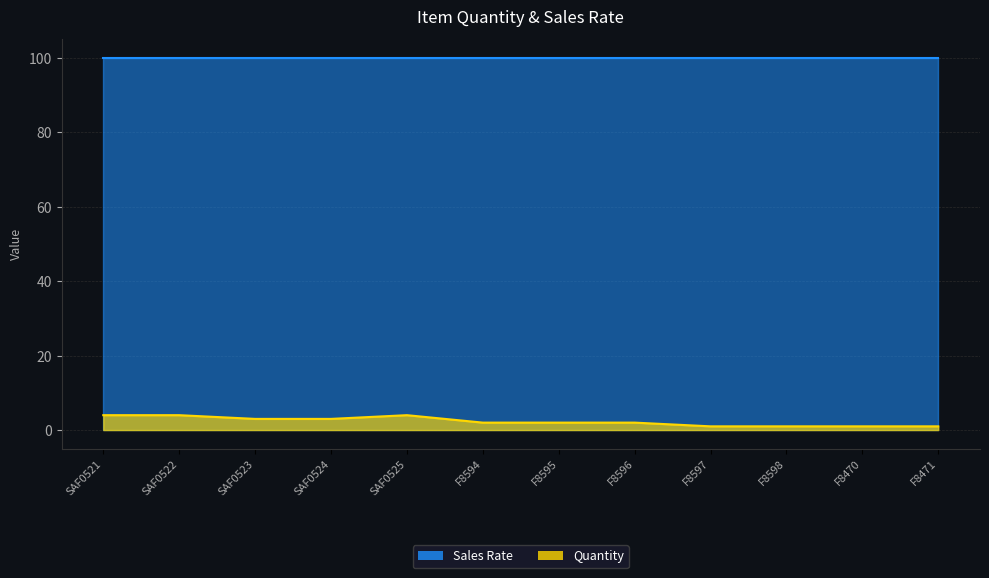

Approximately how many times larger is the value at SAF0524 compared to F8470?

3.0